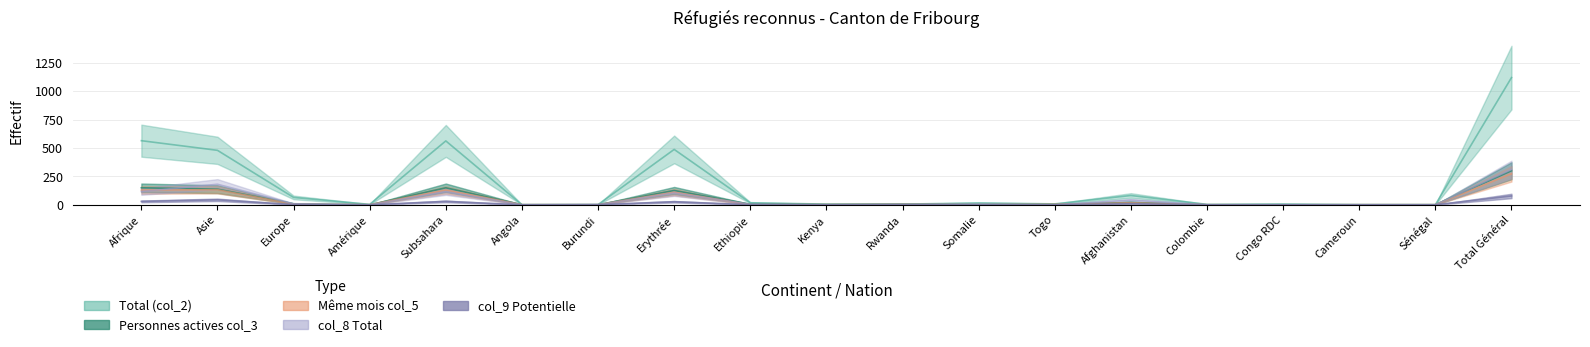

What is the average value of the Total (col_2) series?

181